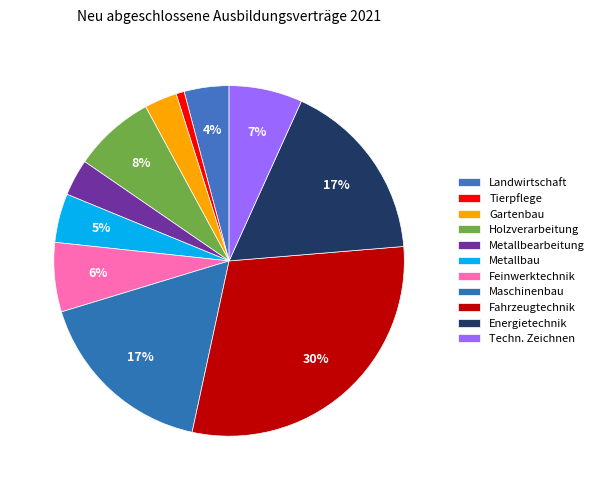

How many segments does this pie chart have?

11